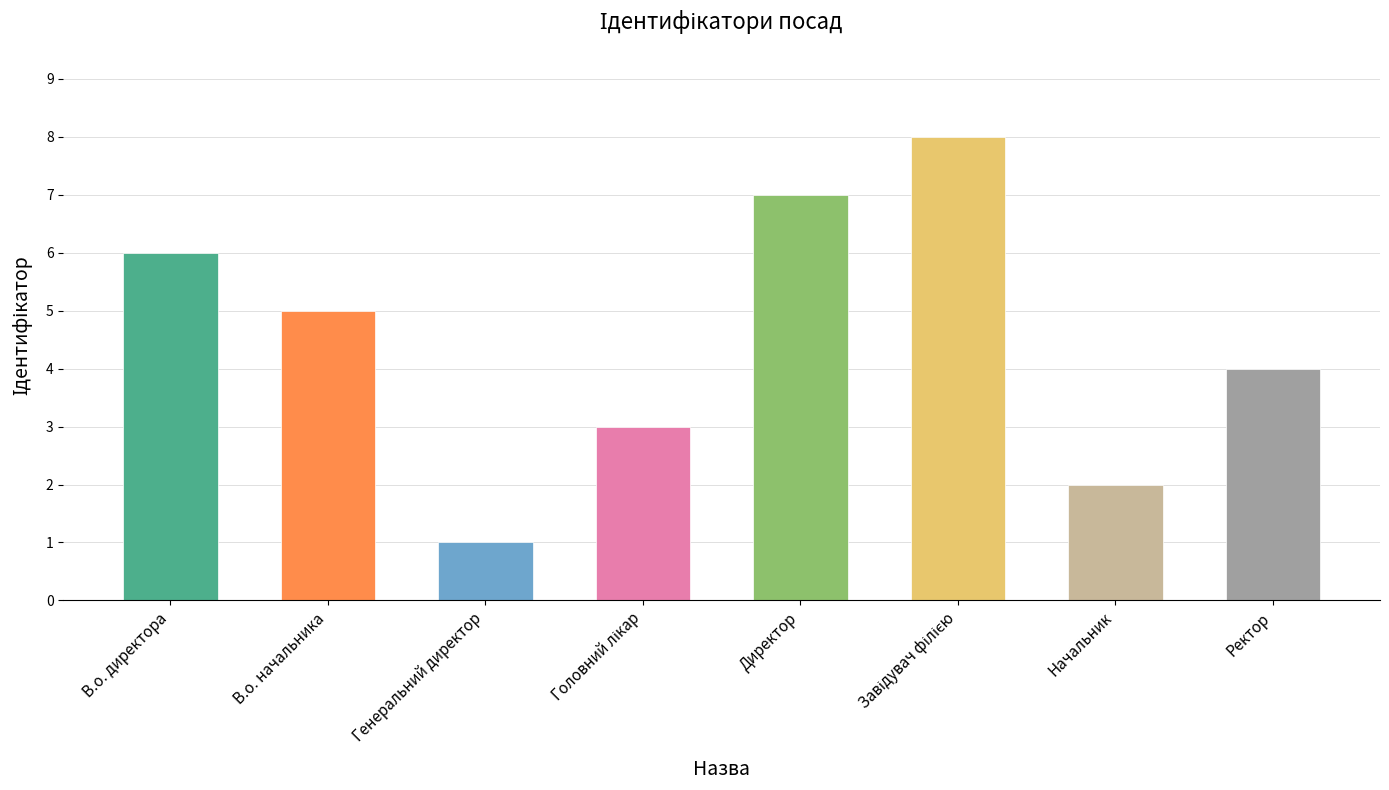

The chart shows a value of 6 at В.о. директора. True or false?

True